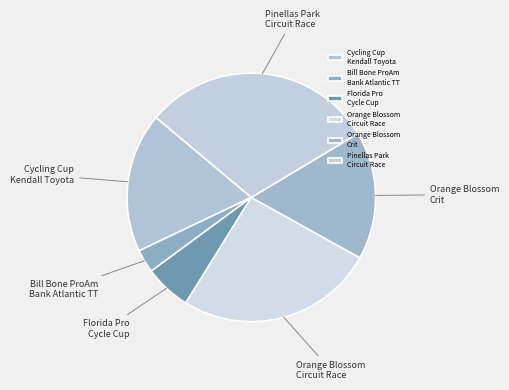

Which slice is the smallest?

Bill Bone ProAm Bank Atlantic TT